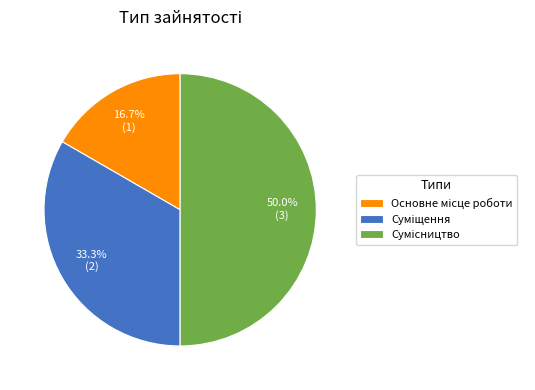

How many slices are in this pie chart?

3